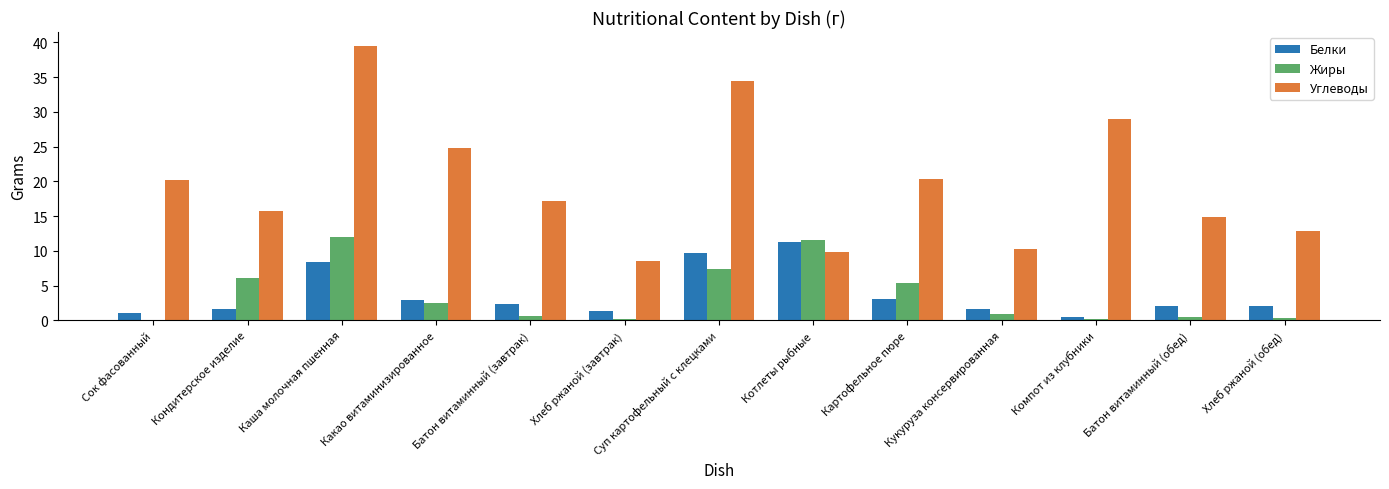

Which series changed the most between Батон витаминный (завтрак) and Хлеб ржаной (завтрак)?

Углеводы